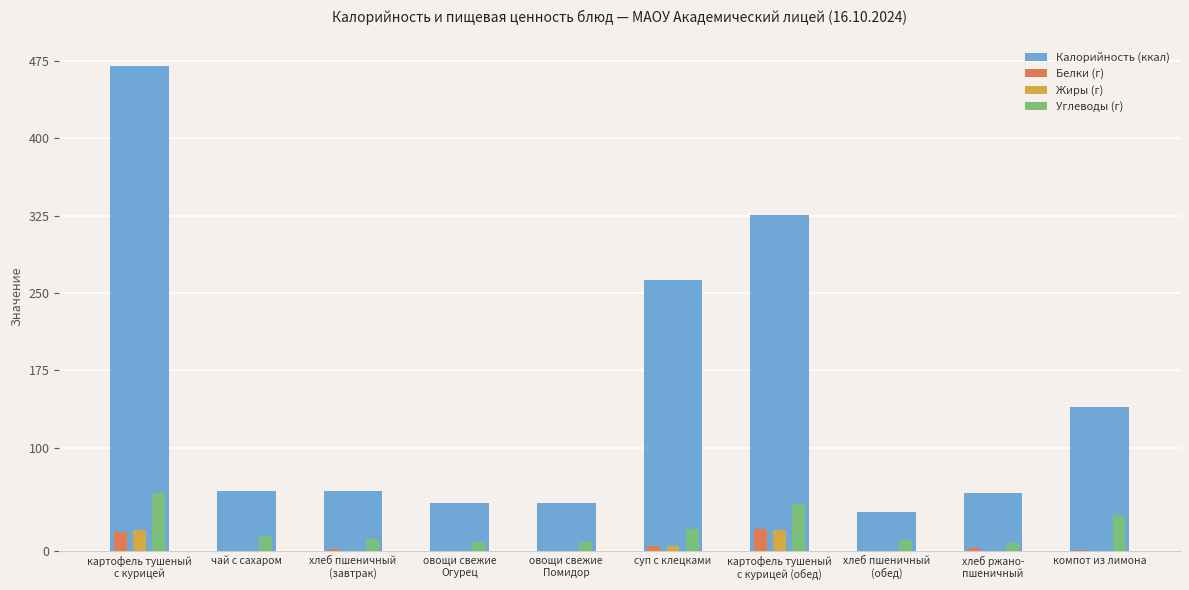

Which series has the largest range (max minus min)?

Калорийность (ккал)